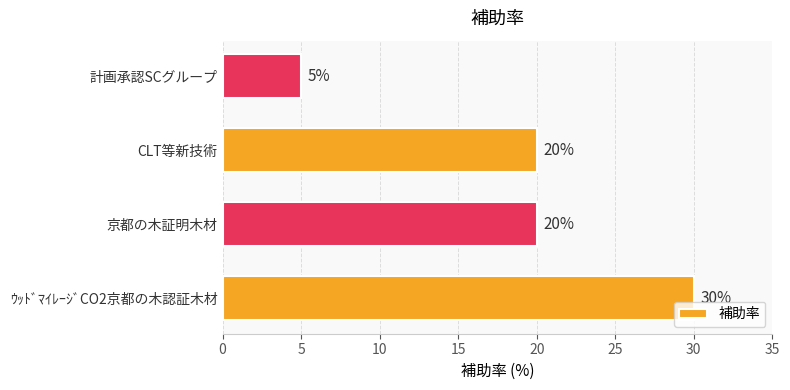

The chart shows a value of 34 at CLT等新技術. True or false?

False